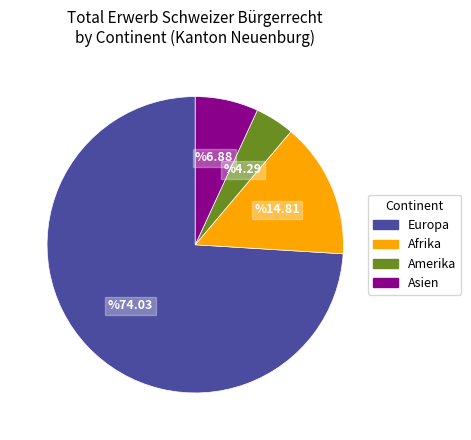

Is it true that Afrika is 15% of the pie?

True